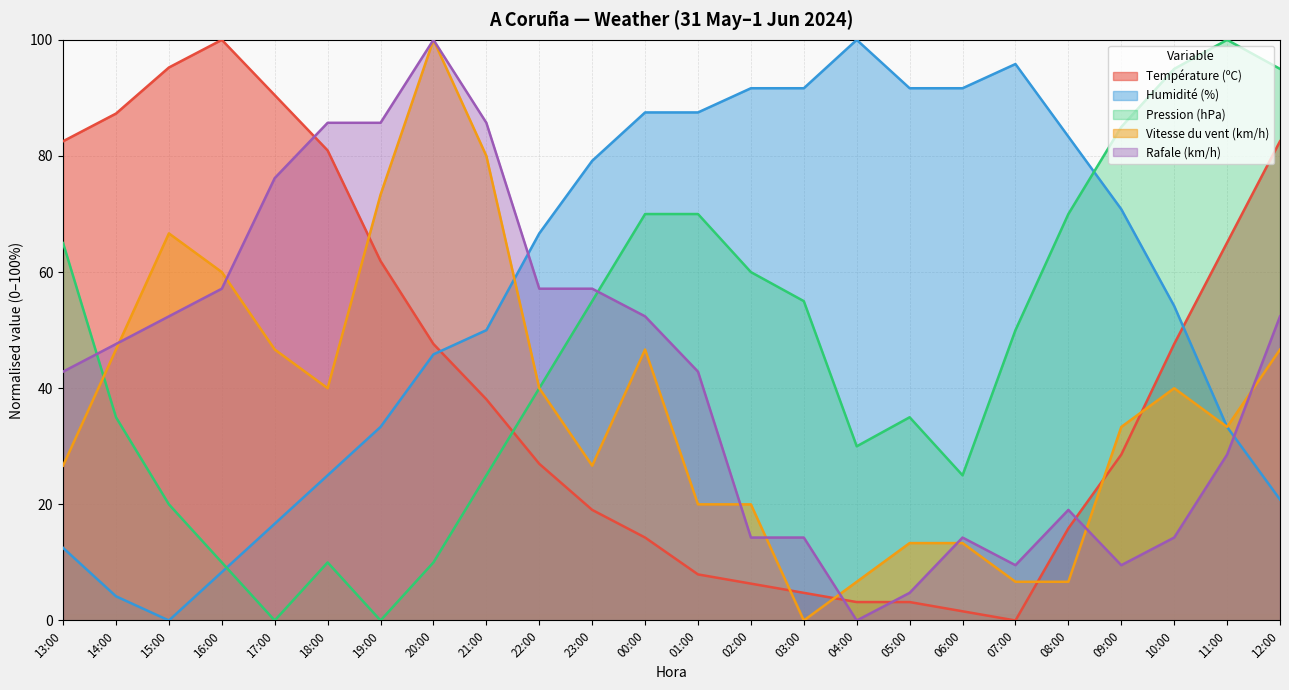

What is the label of the 7th point from the right?

06:00